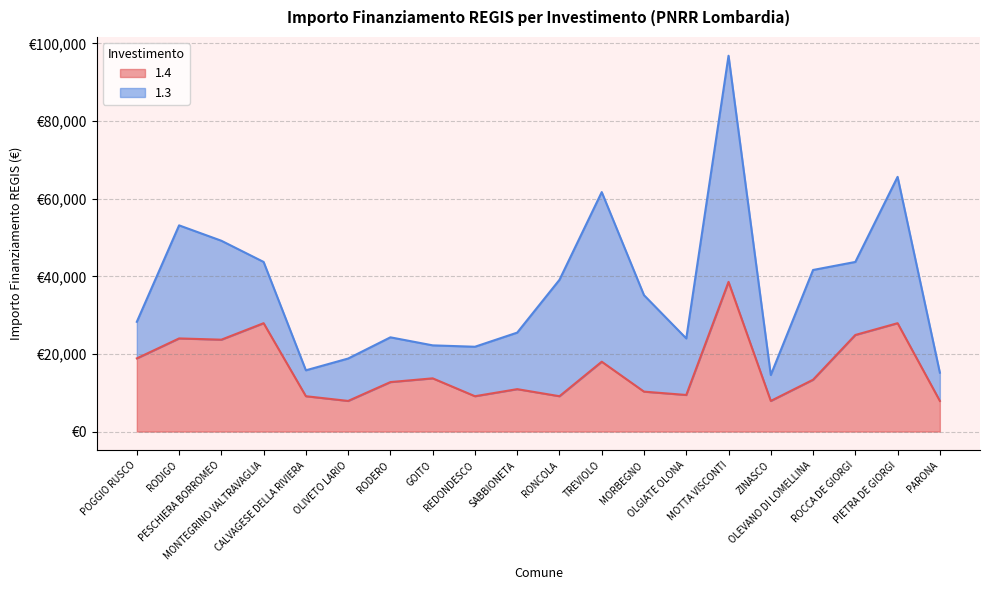

Reading left to right, what are all the values shown in this chart?

POGGIO RUSCO=18854	RODIGO=23996	PESCHIERA BORROMEO=23673	MONTEGRINO VALTRAVAGLIA=27922	CALVAGESE DELLA RIVIERA=9105	OLIVETO LARIO=7891	RODERO=12747	GOITO=13712	REDONDESCO=9105	SABBIONETA=10926	RONCOLA=9105	TREVIOLO=17997	MORBEGNO=10284	OLGIATE OLONA=9427	MOTTA VISCONTI=38565	ZINASCO=7891	OLEVANO DI LOMELLINA=13354	ROCCA DE GIORGI=24887	PIETRA DE GIORGI=27922	PARONA=7891